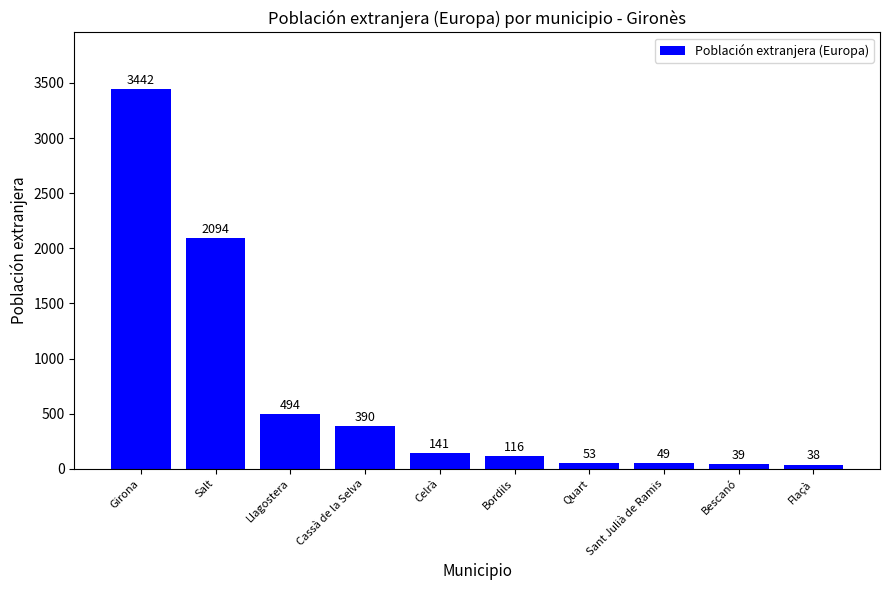

At which category does the chart reach its minimum across all series?

Flaçà